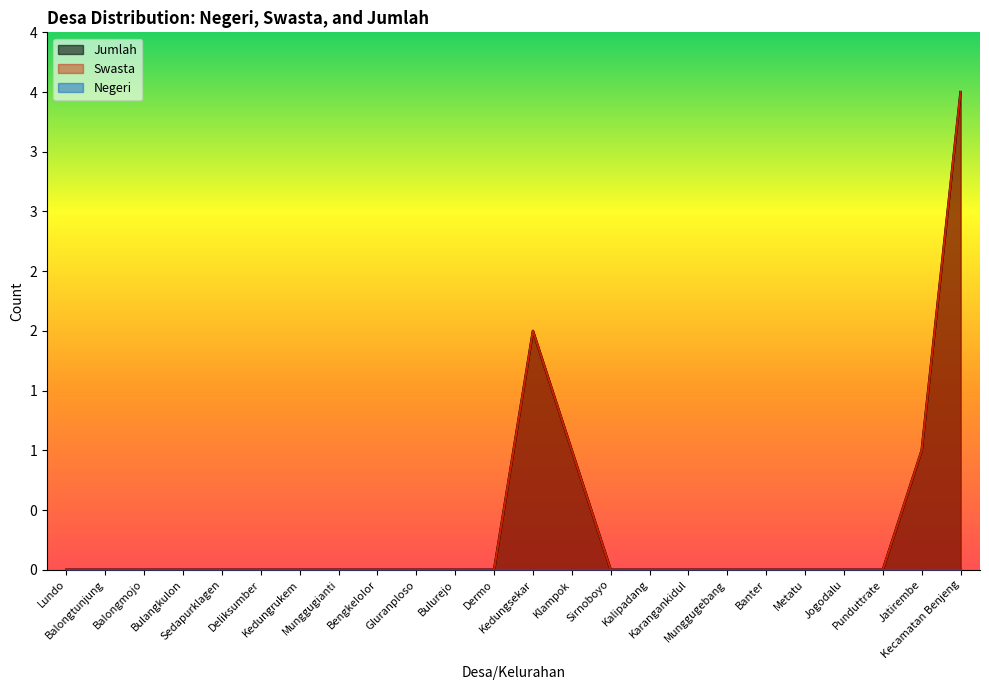

True or false: Swasta and Jumlah cross at least once.

False